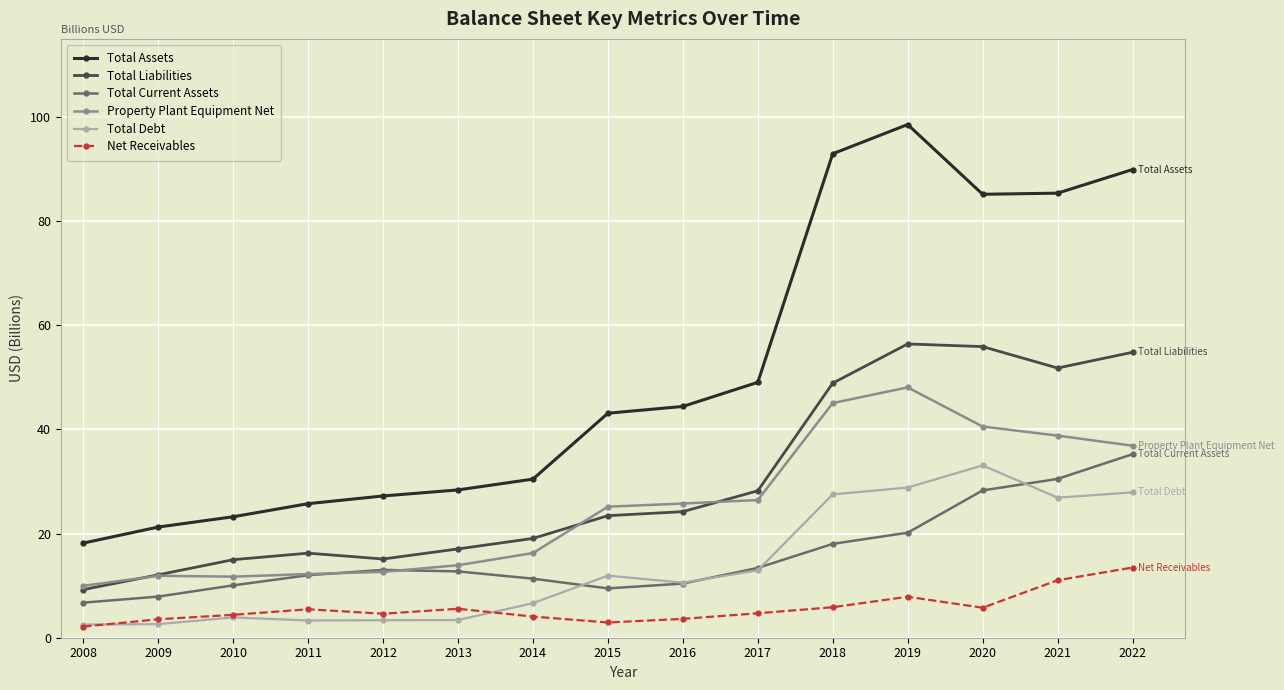

Which series has the largest range (max minus min)?

Total Assets